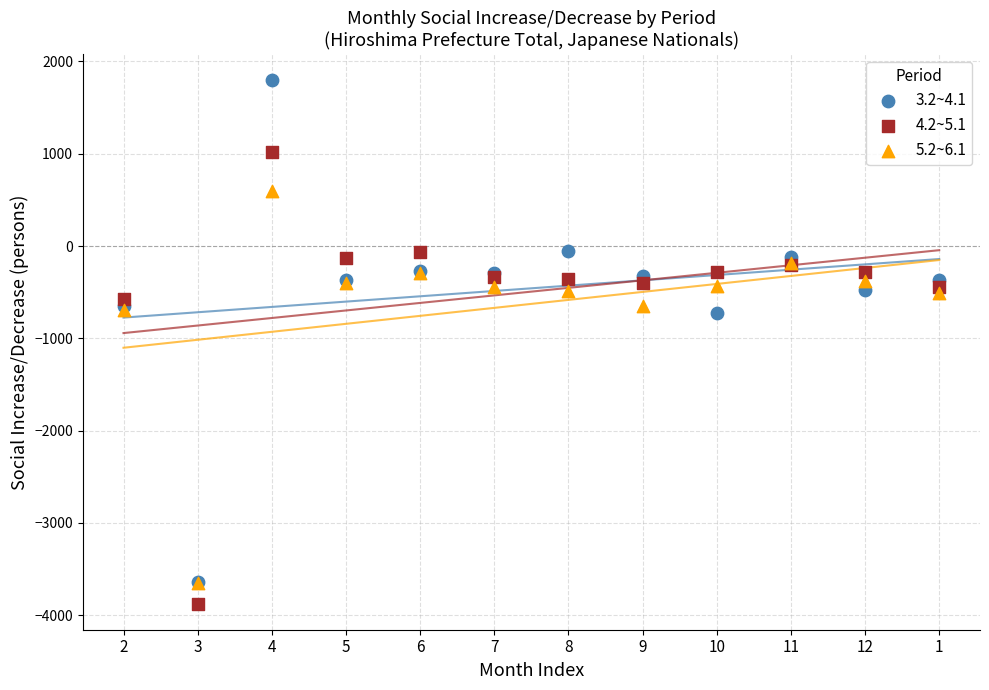

Which series contains the lowest Y value?

4.2~5.1